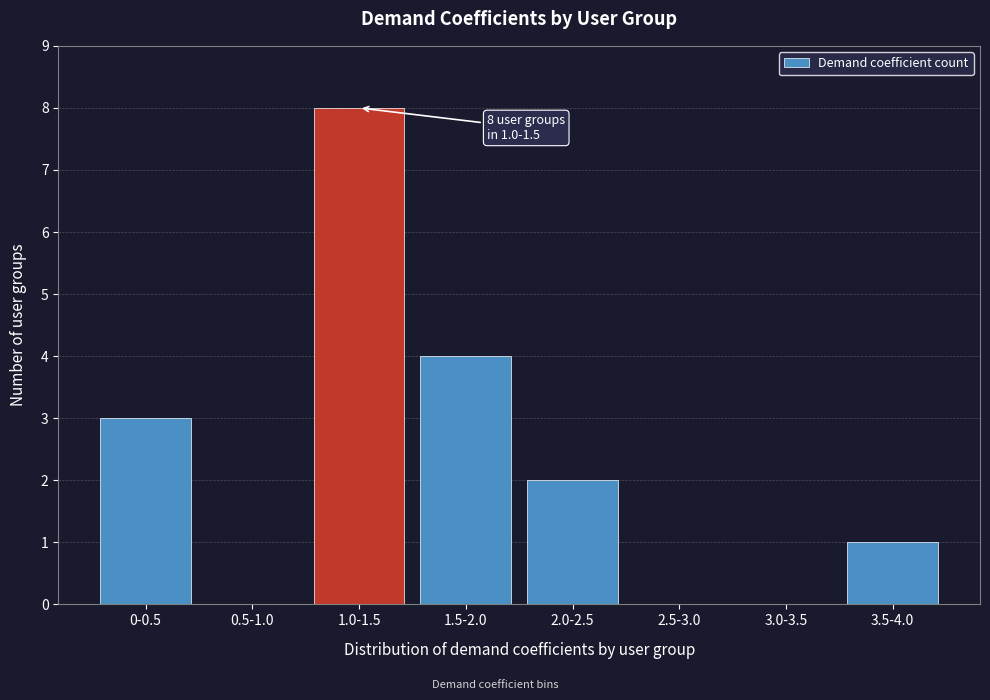

Reading left to right, list all the values displayed in this chart.

0-0.5=3	0.5-1.0=0	1.0-1.5=8	1.5-2.0=4	2.0-2.5=2	2.5-3.0=0	3.0-3.5=0	3.5-4.0=1